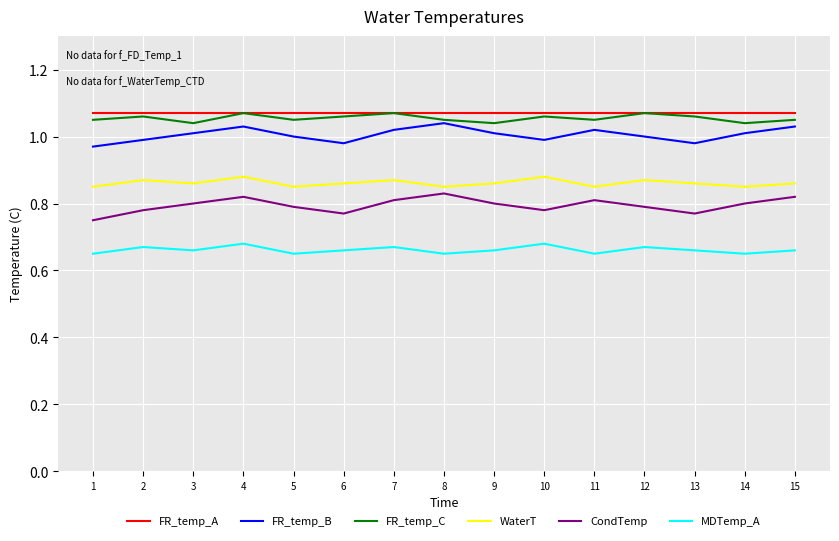

Is the value of CondTemp at 14 greater than the value of FR_temp_A at 1?

No